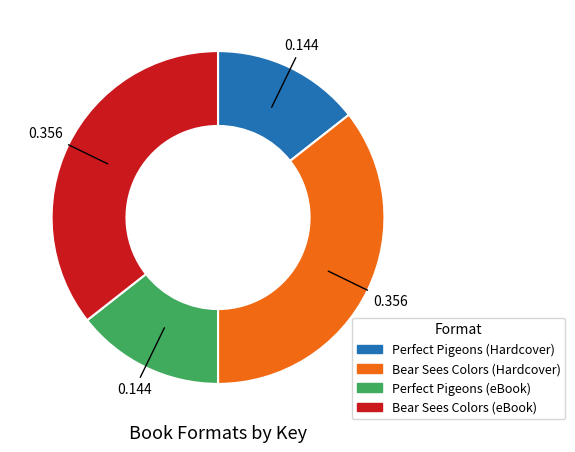

Is there any slice that represents more than half of the pie?

No